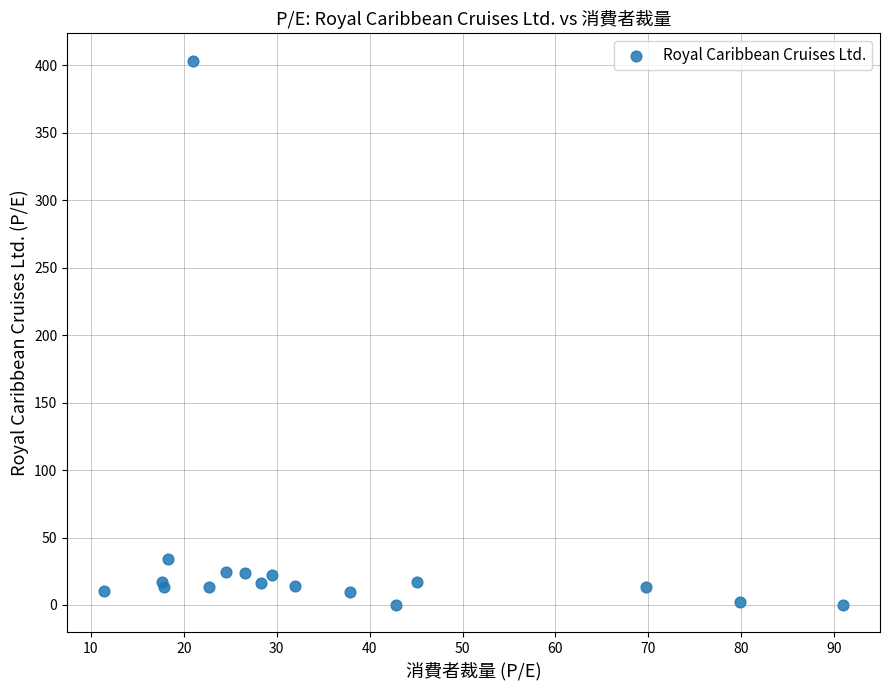

What Y value in the scatter plot is closest to 201?

34.0